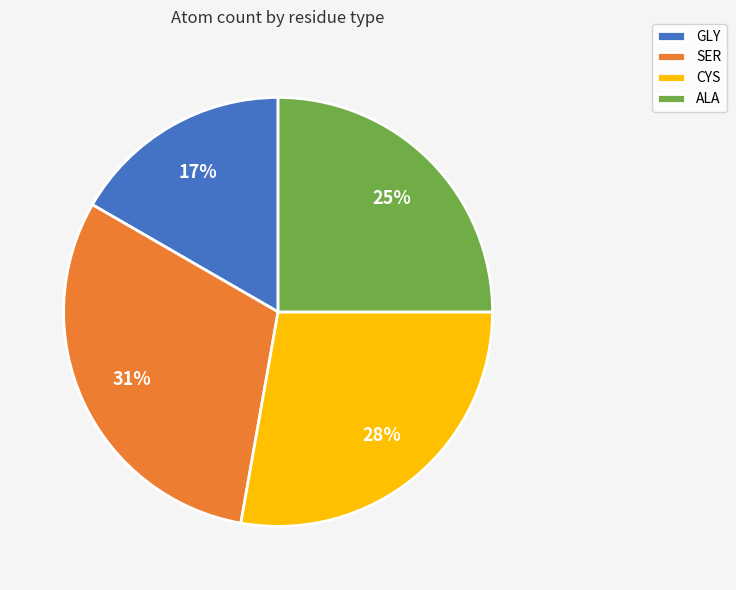

Is there a majority slice in this chart?

No